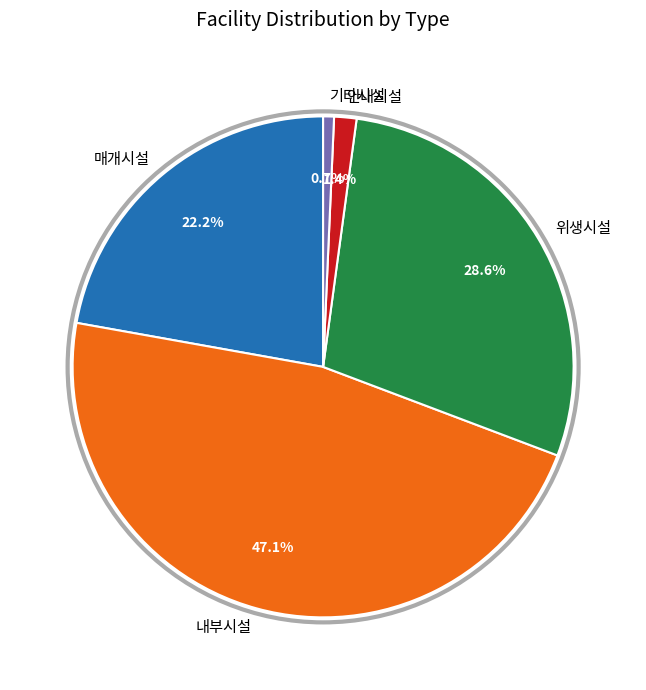

To the nearest percent, what portion does 매개시설 represent?

22%